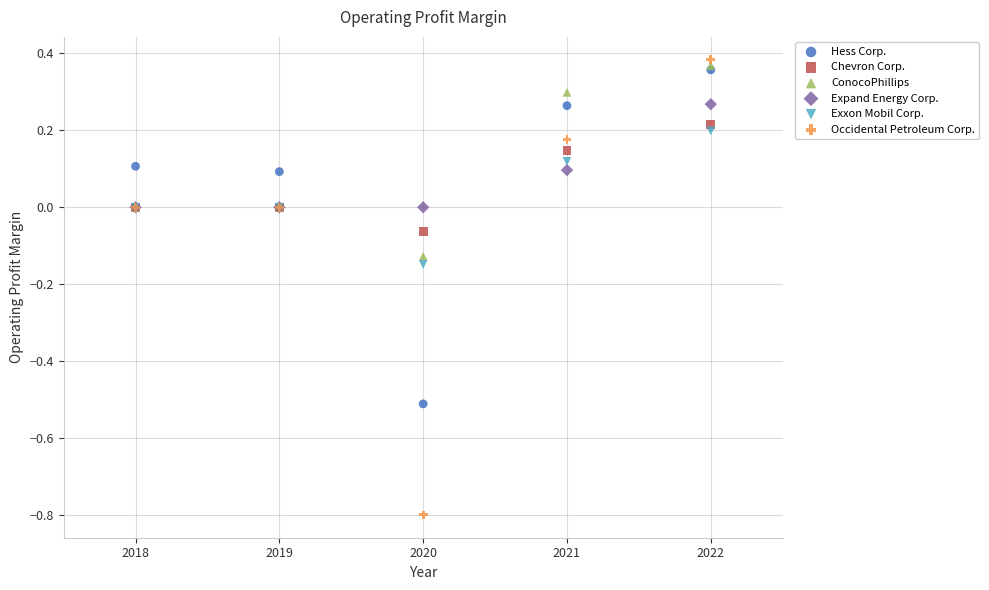

Which series contains the highest Y value?

Occidental Petroleum Corp.